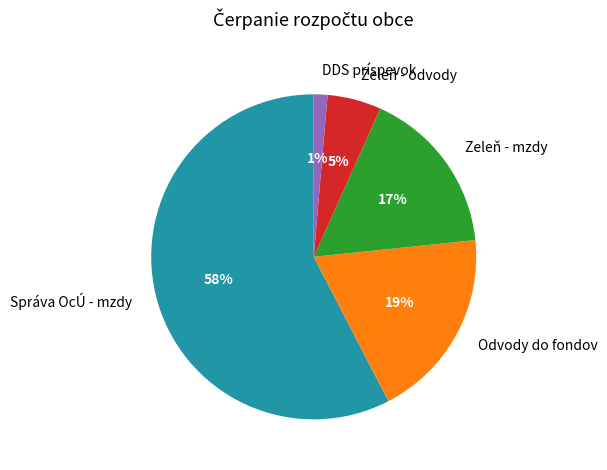

Count the number of slices in the pie.

5